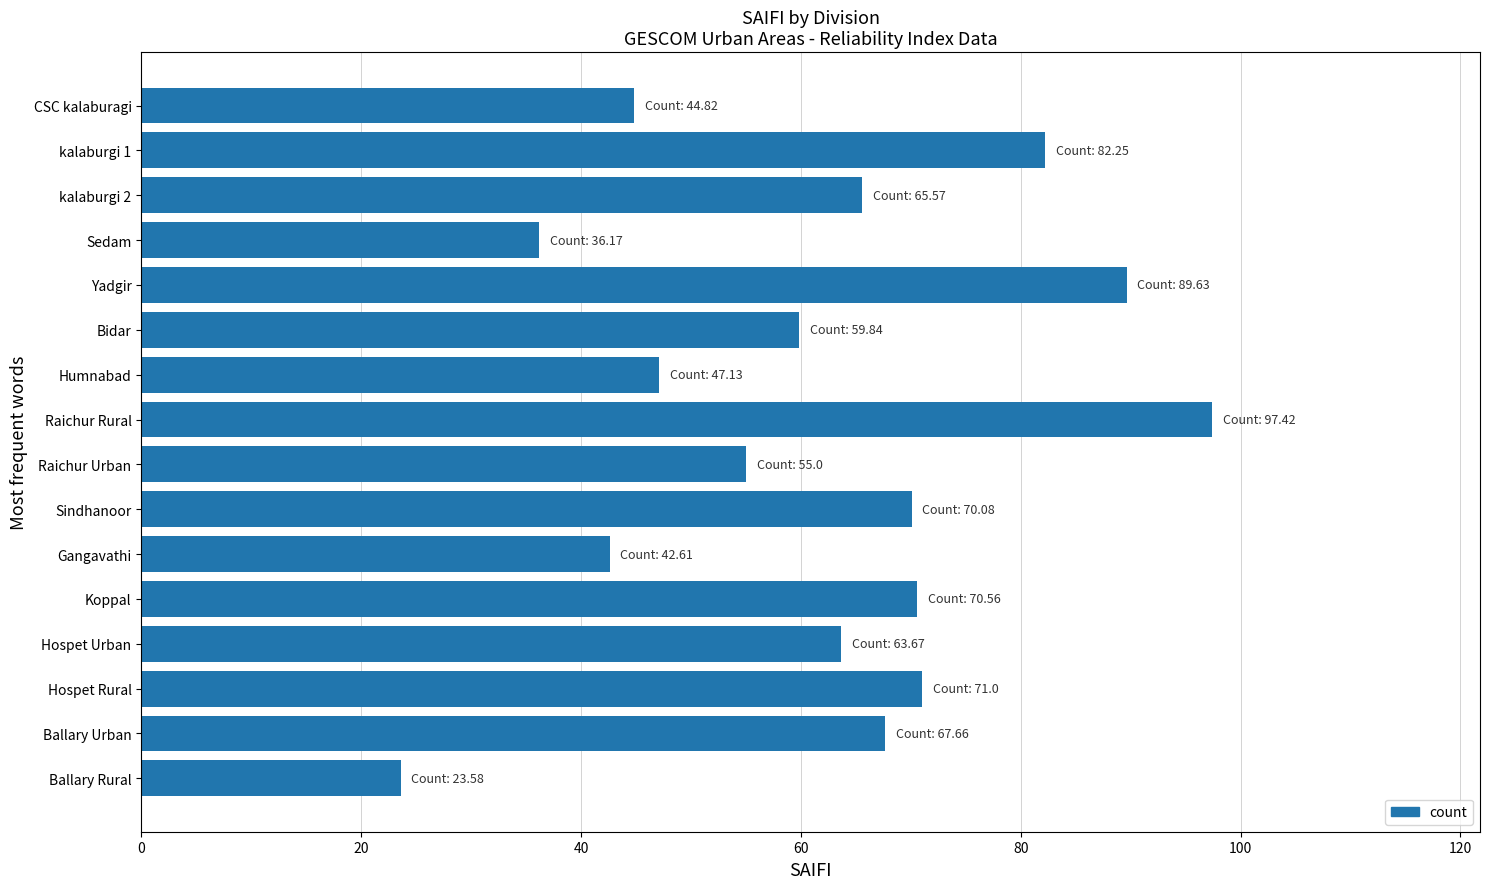

What is the label of the 3rd bar from the top?

kalaburgi 2